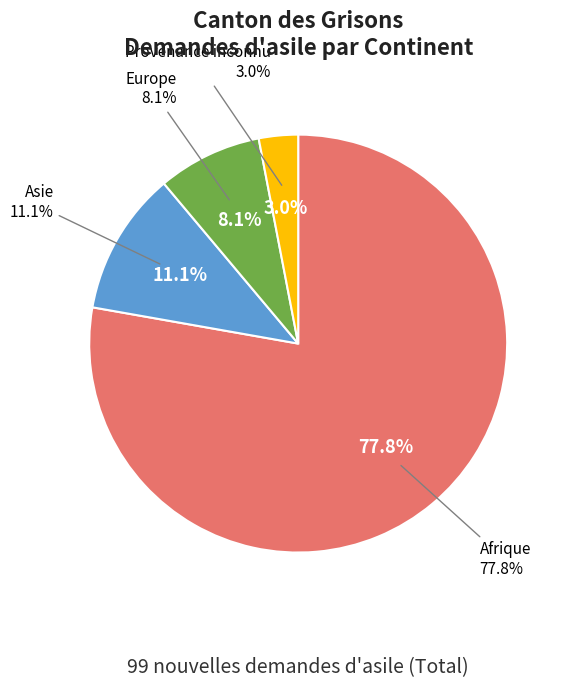

To the nearest percent, what is the average slice percentage?

25%